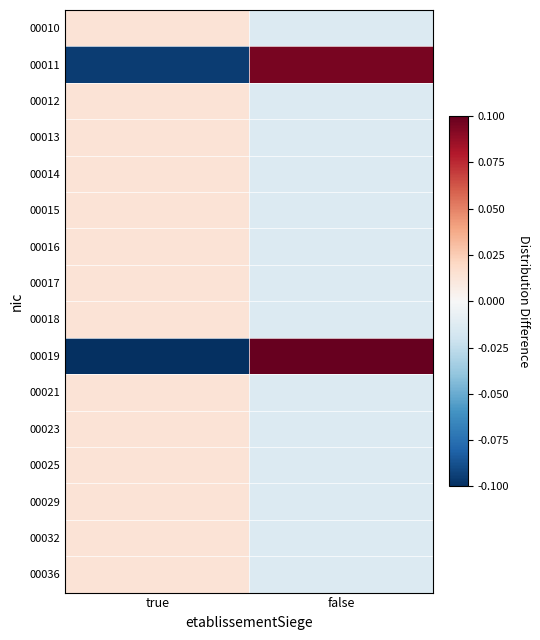

Which series has the widest spread of values?

00019